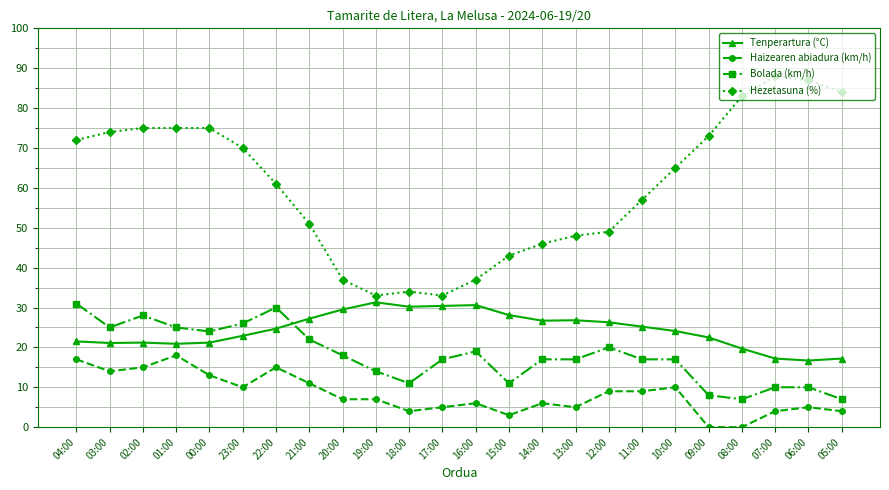

Which series has the widest spread of values?

Hezetasuna (%)